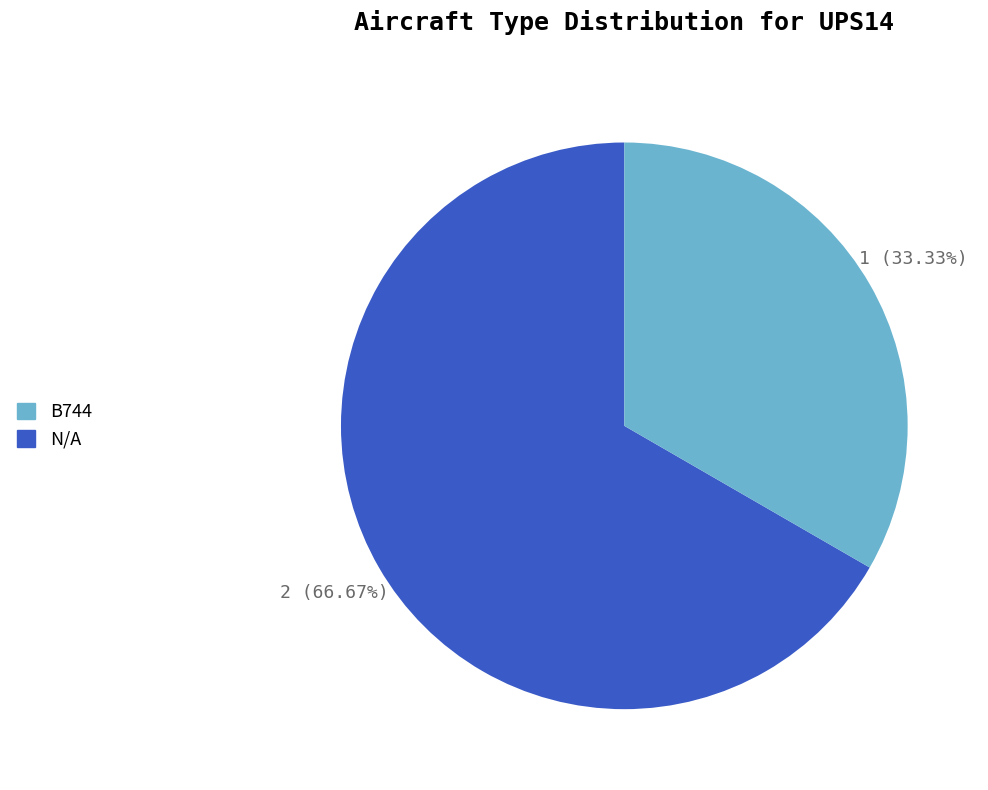

Does any single category account for the majority?

Yes